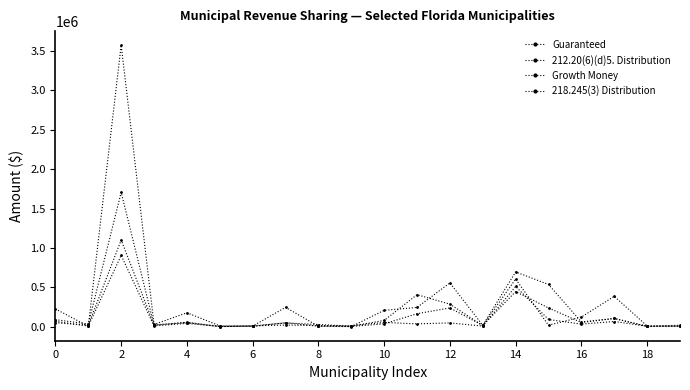

How many intersections are there between Guaranteed and 212.20(6)(d)5. Distribution?

7